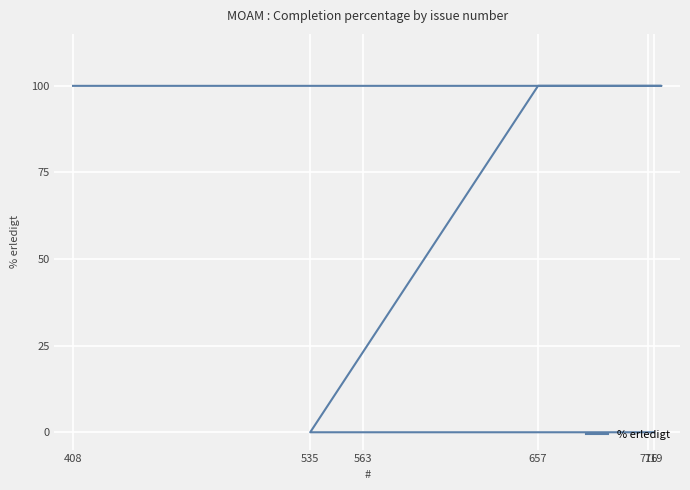

Which label corresponds to the largest value in the chart?

657